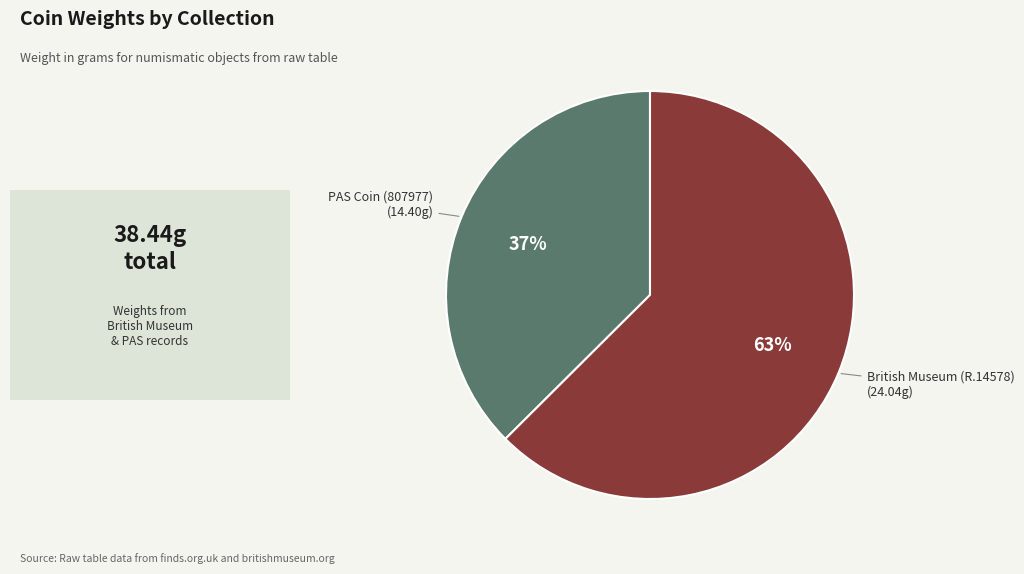

To the nearest percent, what is the combined percentage of PAS Coin (807977) and British Museum (R.14578)?

100%